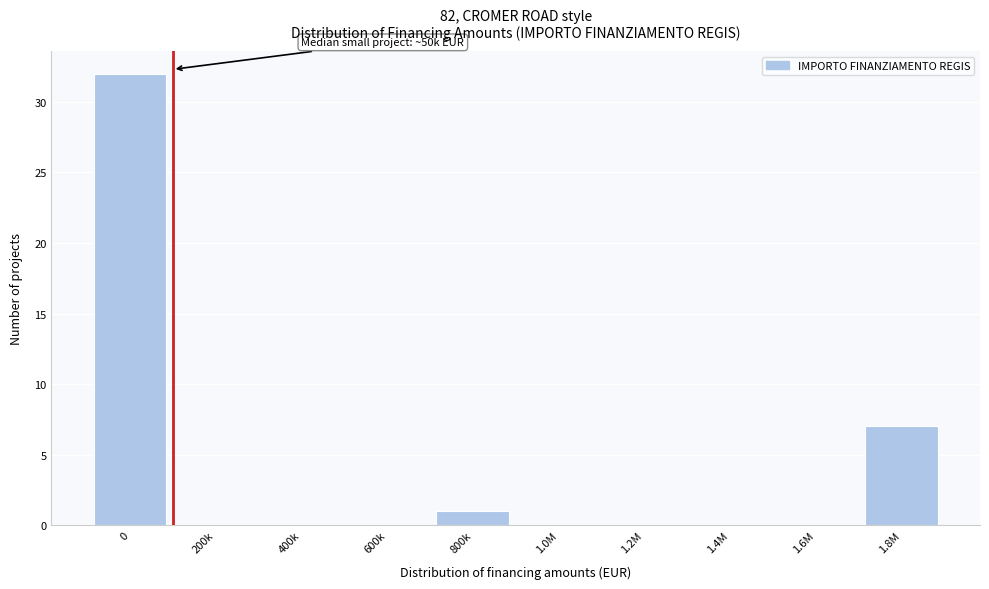

Reading right to left, transcribe all the data shown in this chart.

1.8M=7	1.6M=0	1.4M=0	1.2M=0	1.0M=0	800k=1	600k=0	400k=0	200k=0	0=32